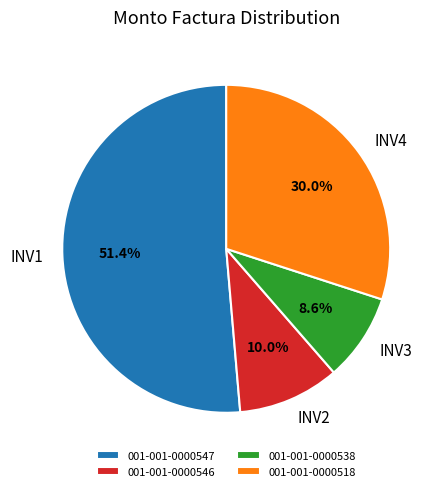

How many slices are in this pie chart?

4